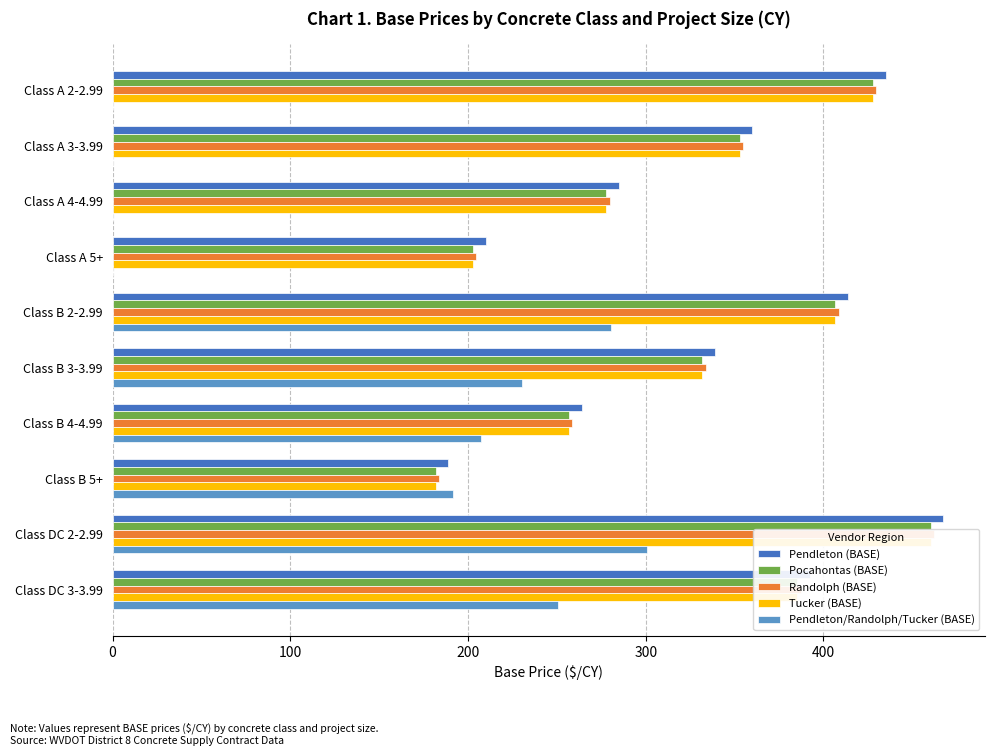

Is the value of Pendleton (BASE) at Class A 2-2.99 greater than the value of Tucker (BASE) at Class B 4-4.99?

Yes